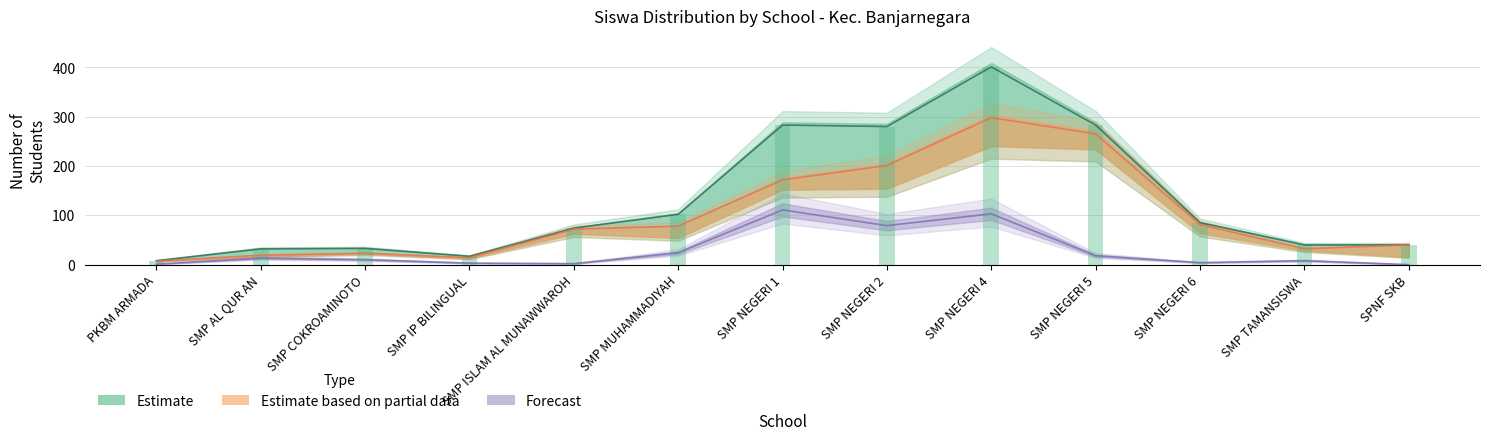

What is the spread (max minus min) of values at PKBM ARMADA?

7